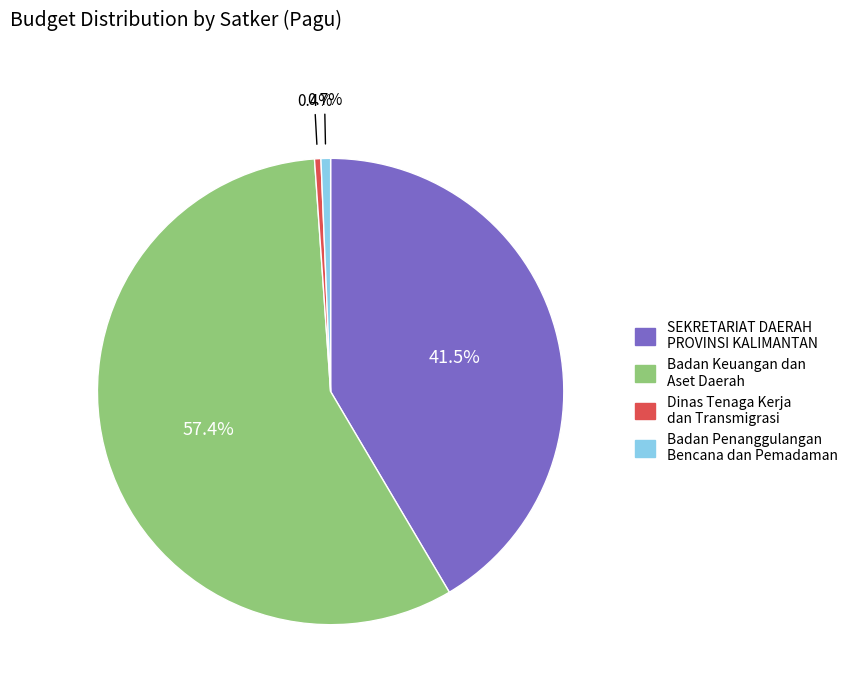

To the nearest percent, what percentage of the pie is Badan Keuangan dan Aset Daerah?

57%